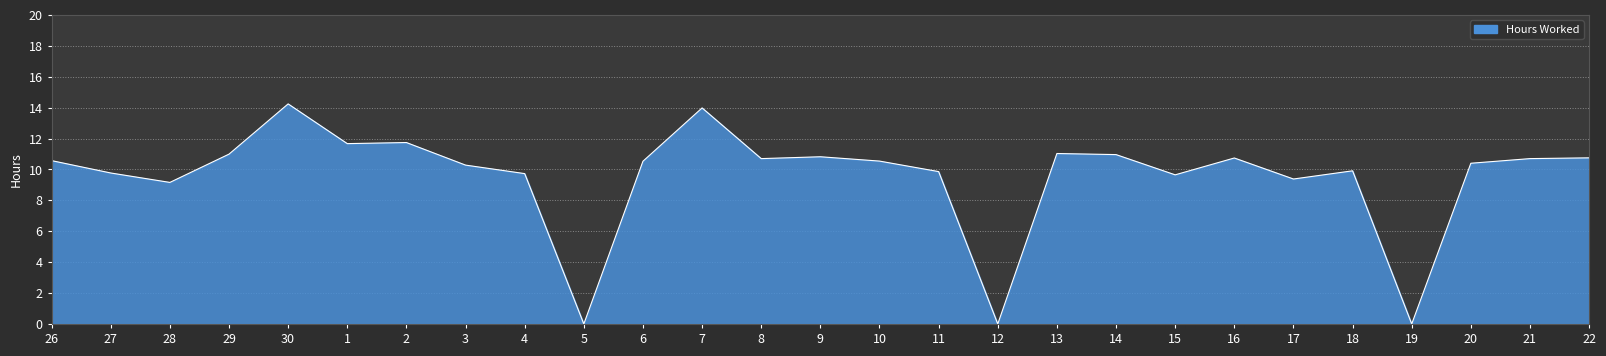

The chart shows a value of 10.7 at 16. True or false?

True